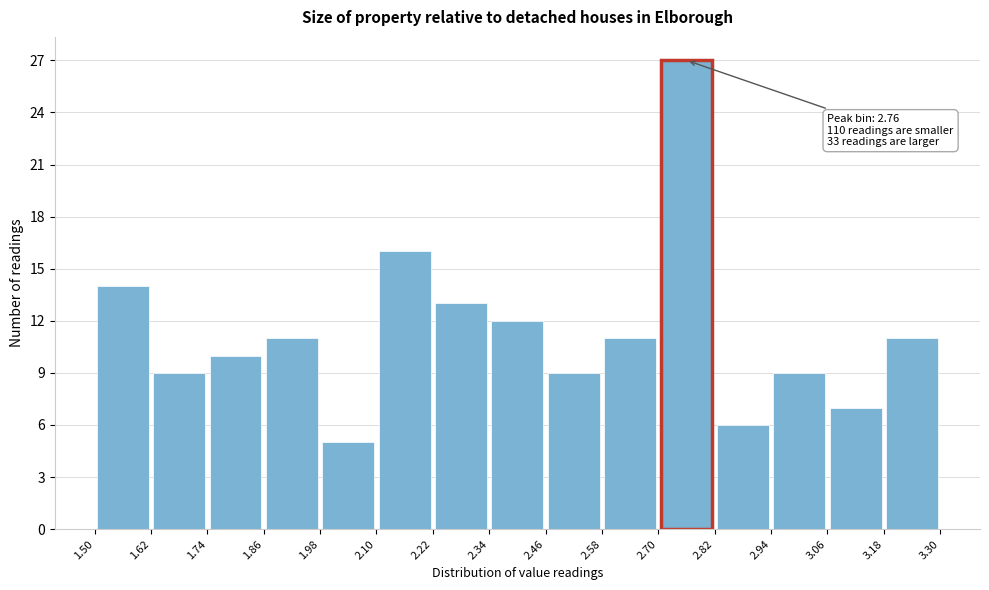

Over which range of the x-axis is the bar tallest?

2.70 to 2.82